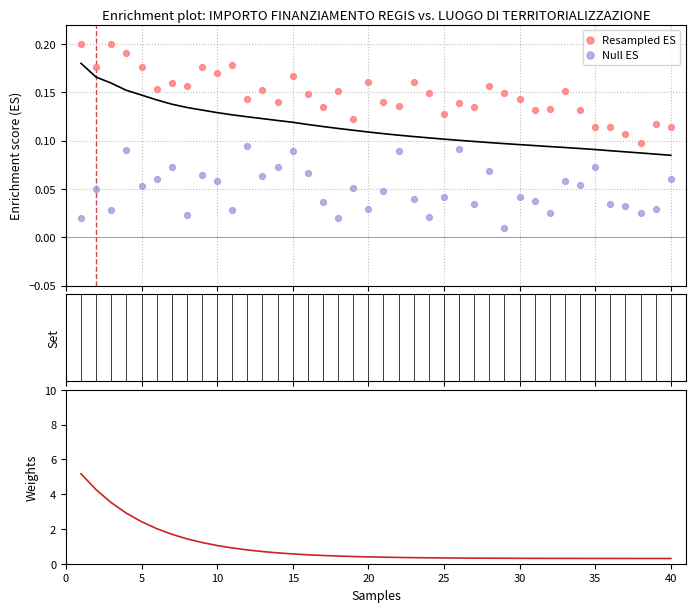

Which series reaches the minimum Y coordinate?

Null ES